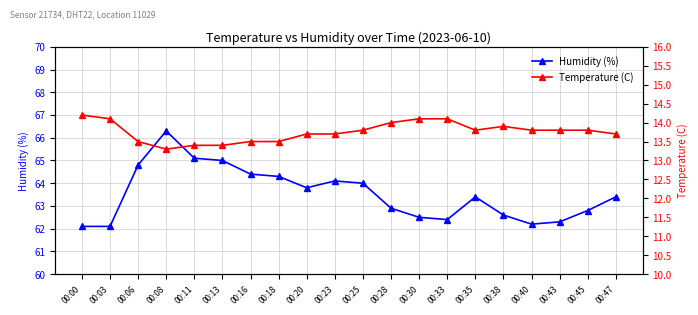

Reading right to left, extract all data points from this chart.

Humidity (%): 63.4	62.8	62.3	62.2	62.6	63.4	62.4	62.5	62.9	64.0	64.1	63.8	64.3	64.4	65.0	65.1	66.3	64.8	62.1	62.1
Temperature (C): 13.7	13.8	13.8	13.8	13.9	13.8	14.1	14.1	14.0	13.8	13.7	13.7	13.5	13.5	13.4	13.4	13.3	13.5	14.1	14.2